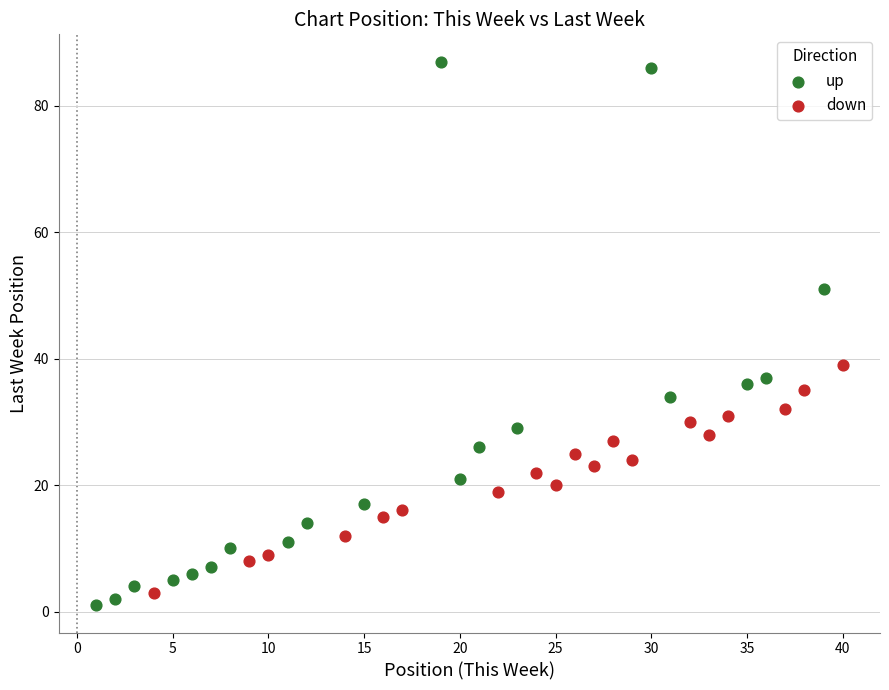

Which series contains the lowest Y value?

up